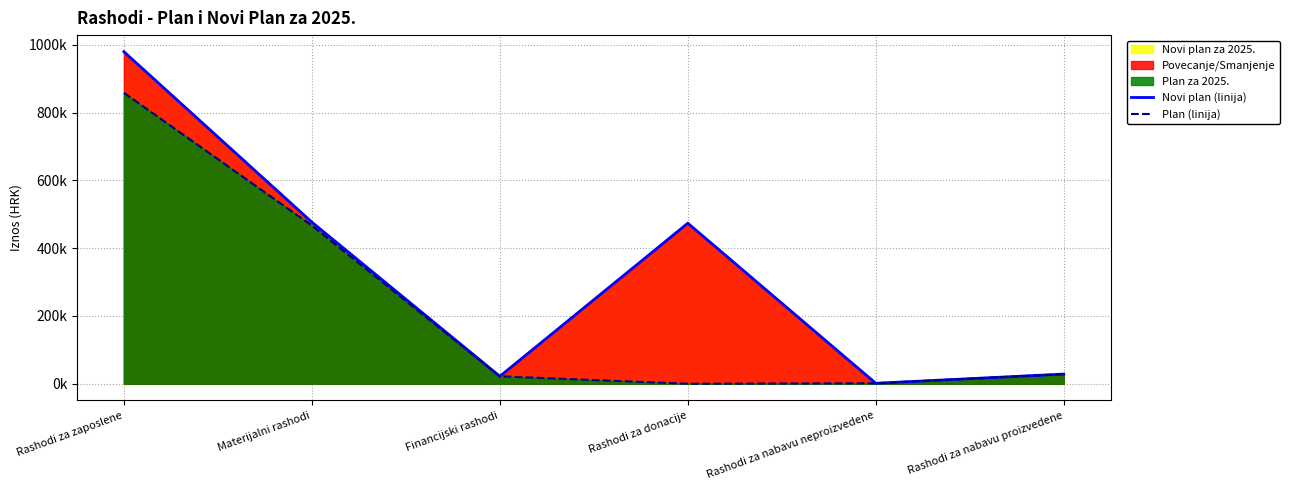

True or false: Novi plan (linija) has a value of 144800 at Materijalni rashodi.

False